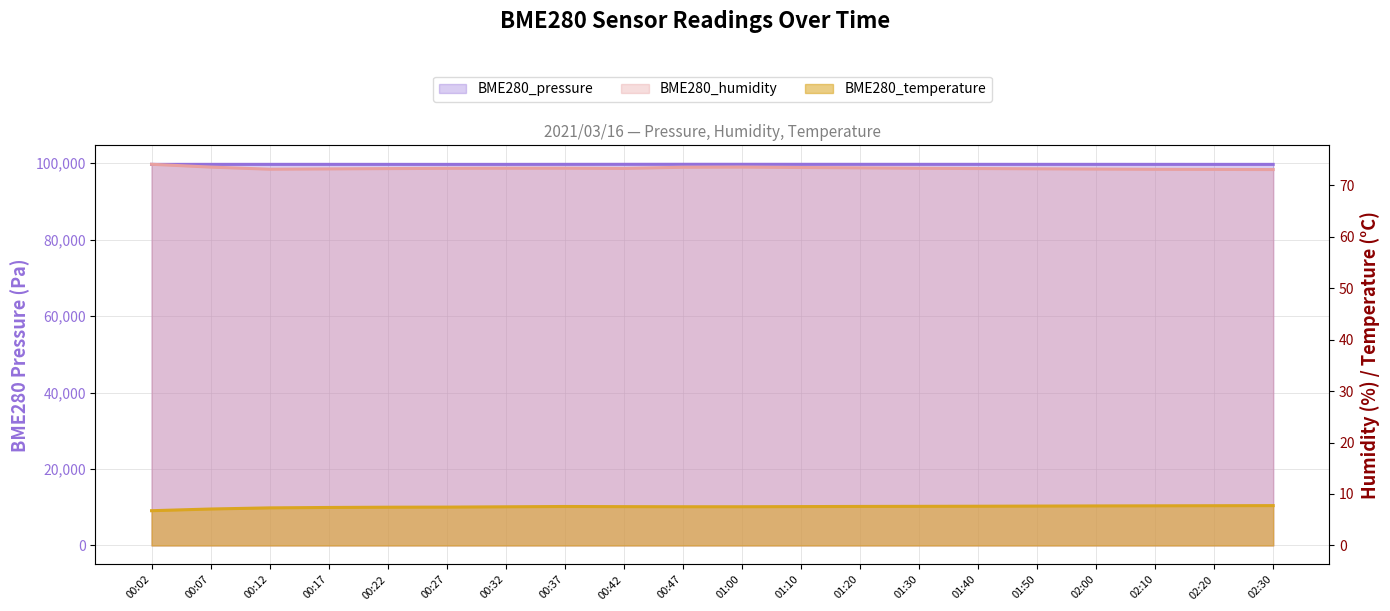

List the series in order of their peak value, highest first.

BME280_pressure, BME280_humidity, BME280_temperature